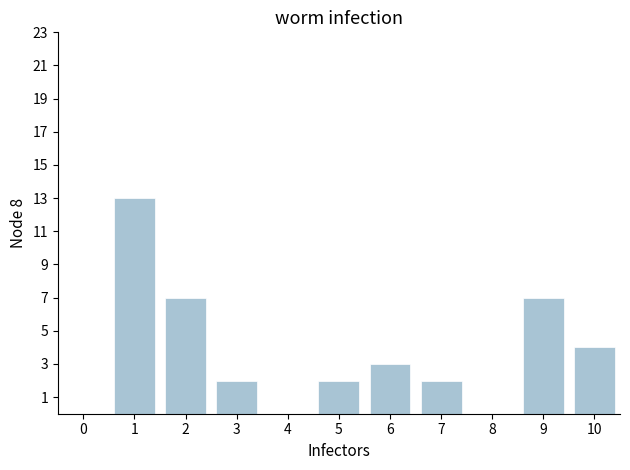

Reading left to right, extract all data points from this chart.

0=0	1=13	2=7	3=2	4=0	5=2	6=3	7=2	8=0	9=7	10=4